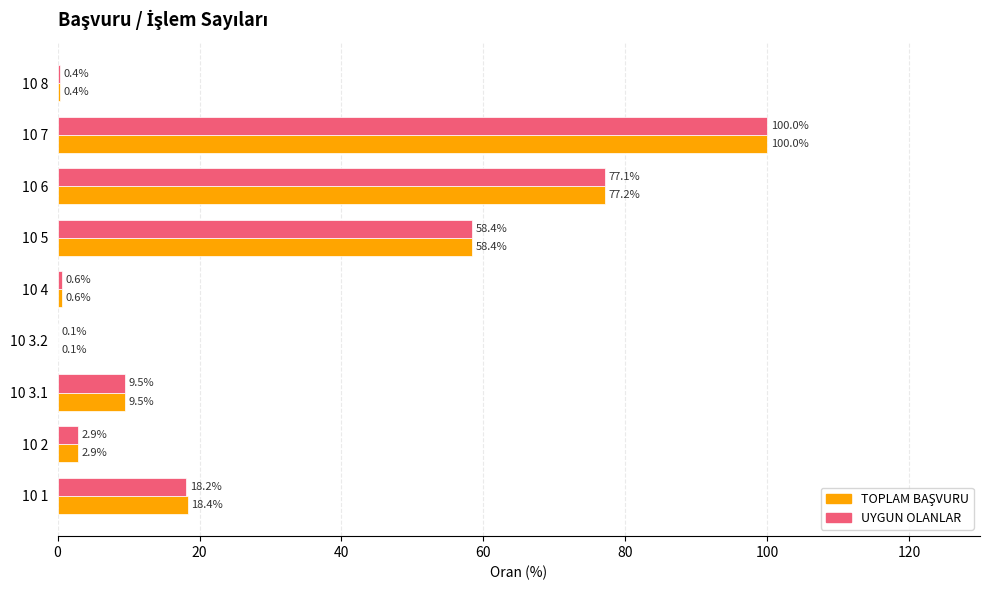

True or false: UYGUN OLANLAR has a value of 9.5 at 10 3.1.

True